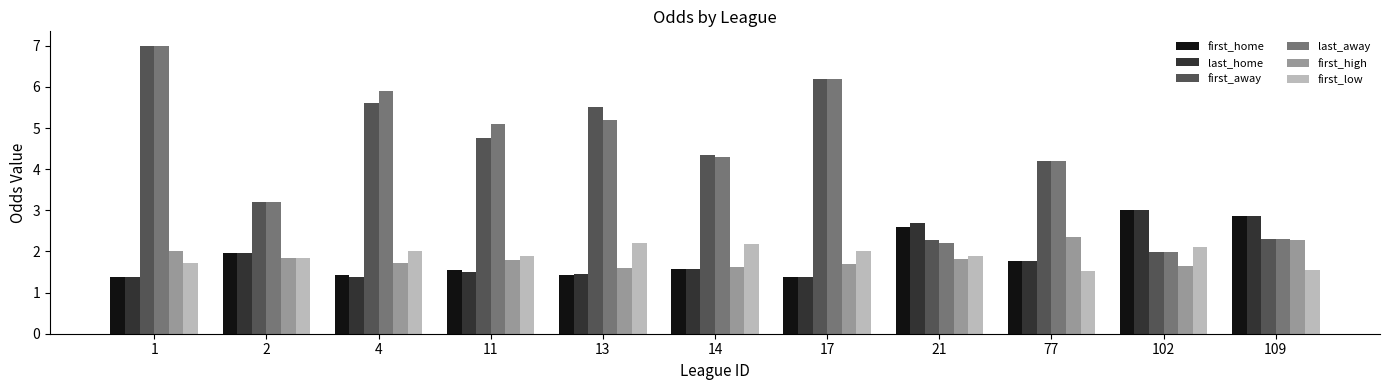

What is the highest value of the last_away series?

7.0